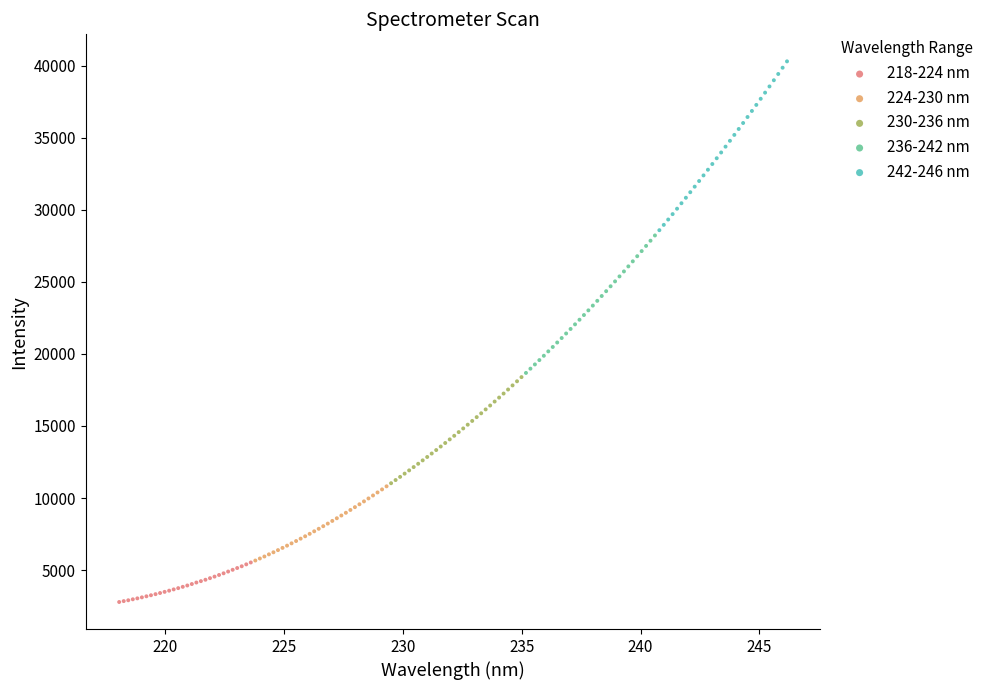

Which series contains the lowest Y value?

218-224 nm